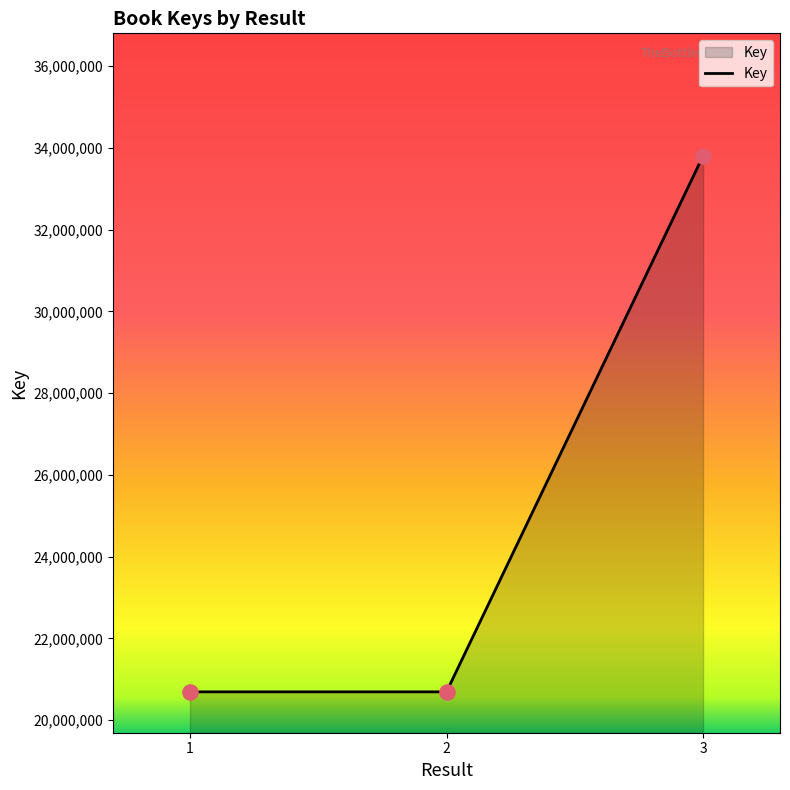

What is the ratio of the value at 2 to the value at 1?

1.0